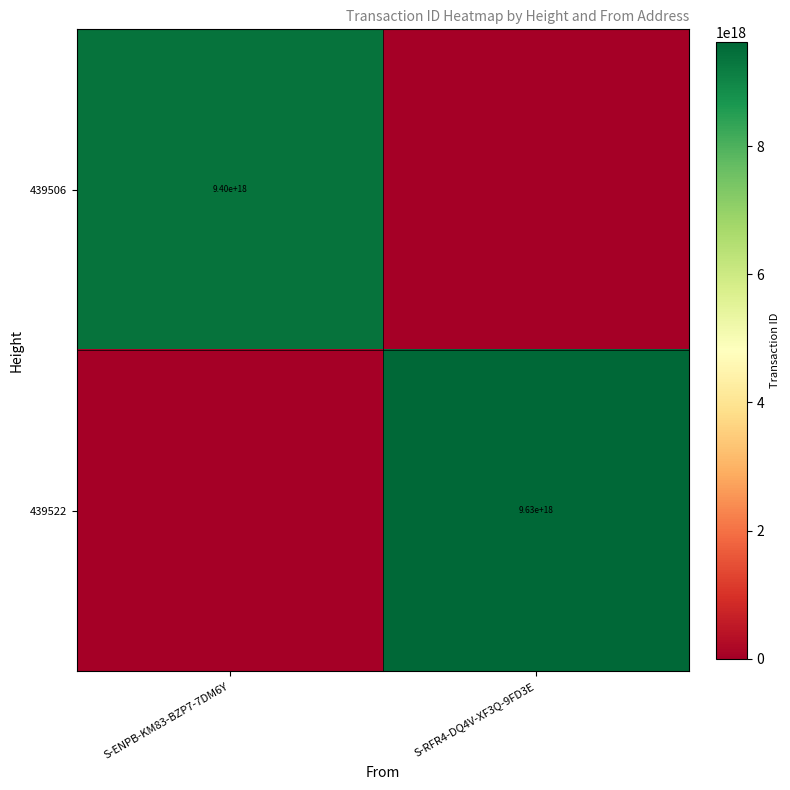

Is it true that 439522 equals 9630000000000000000 at S-RFR4-DQ4V-XF3Q-9FD3E?

True